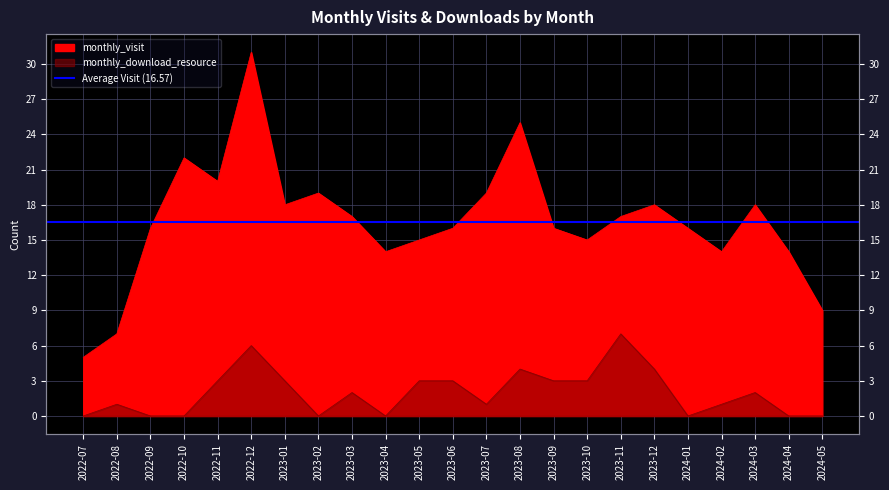

What is the label of the 20th point from the right?

2022-10